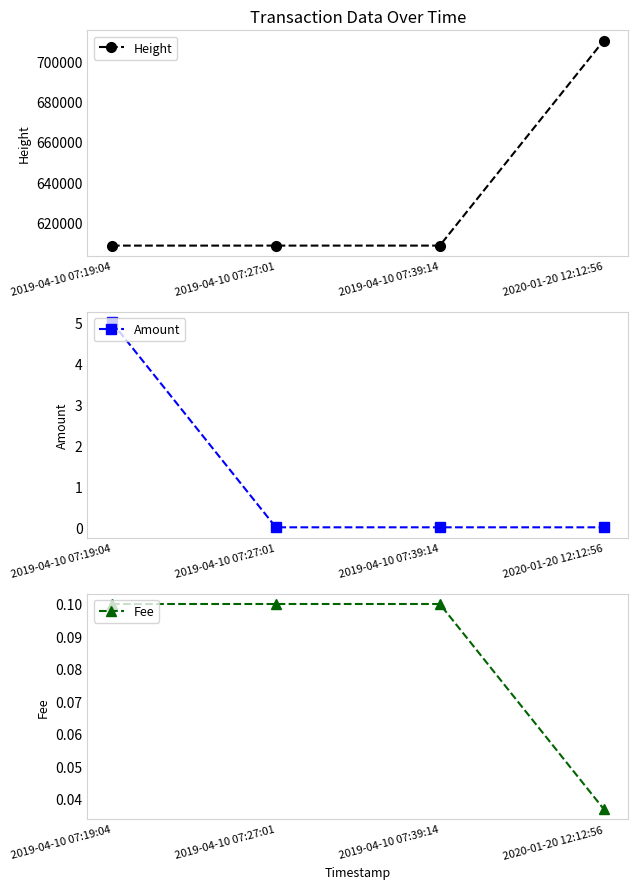

What is the difference between the maximum and minimum values in the Fee series?

0.1